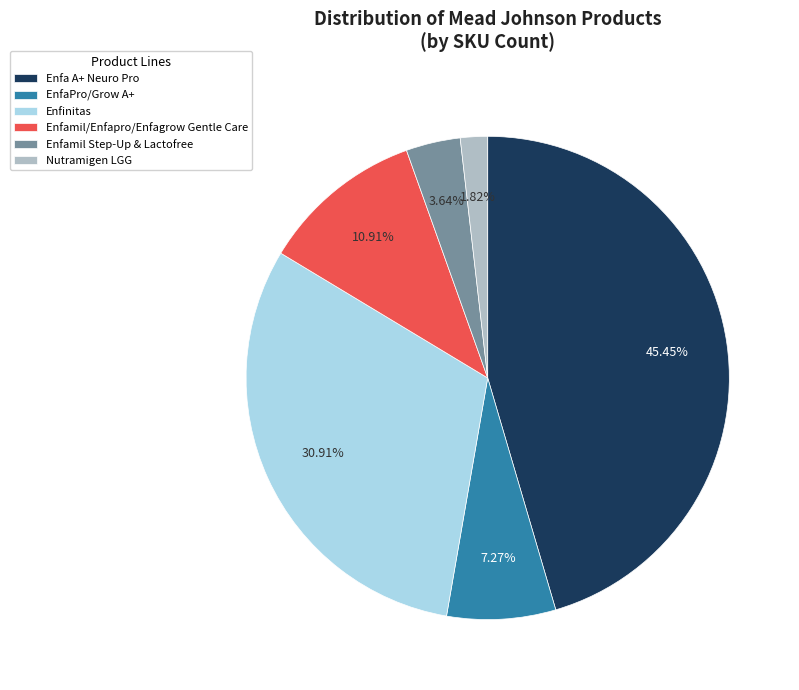

What is the ratio of the value at EnfaPro/Grow A+ to the value at Nutramigen LGG?

4.0